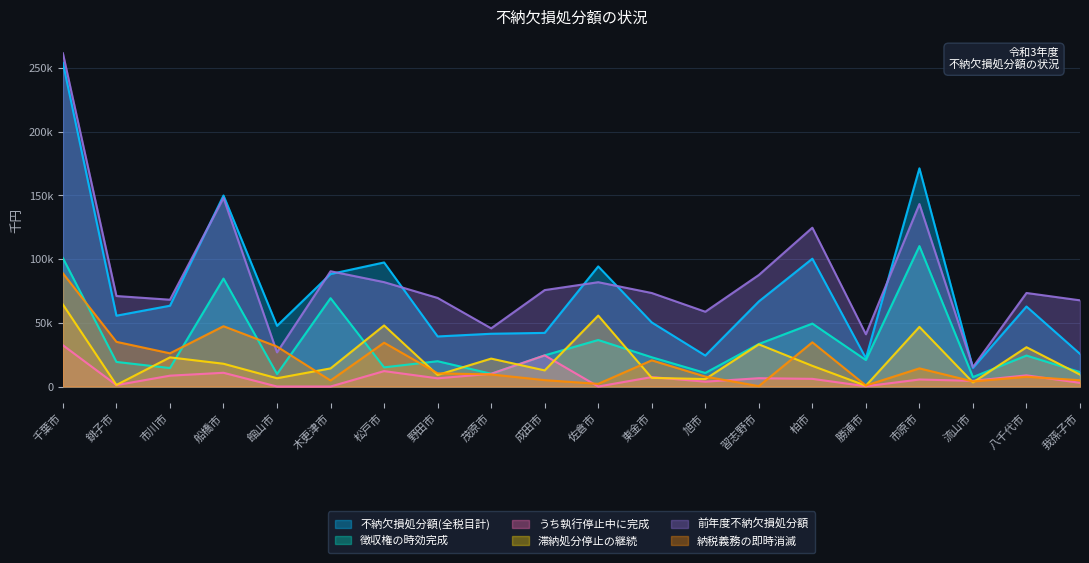

Which category has the highest value in the うち執行停止中に完成 series?

千葉市